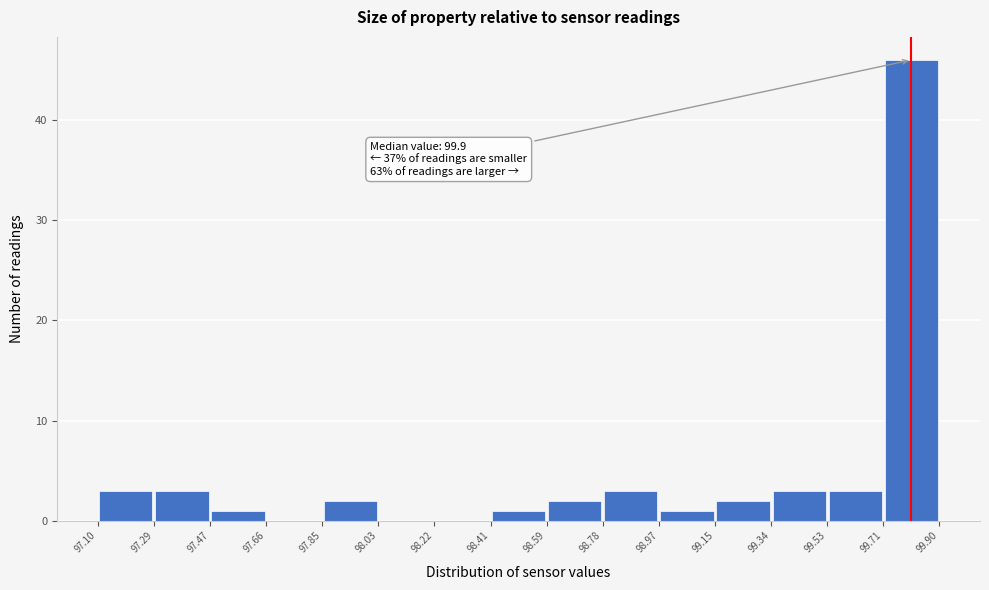

Over which range of the x-axis is the bar tallest?

99.71 to 99.90